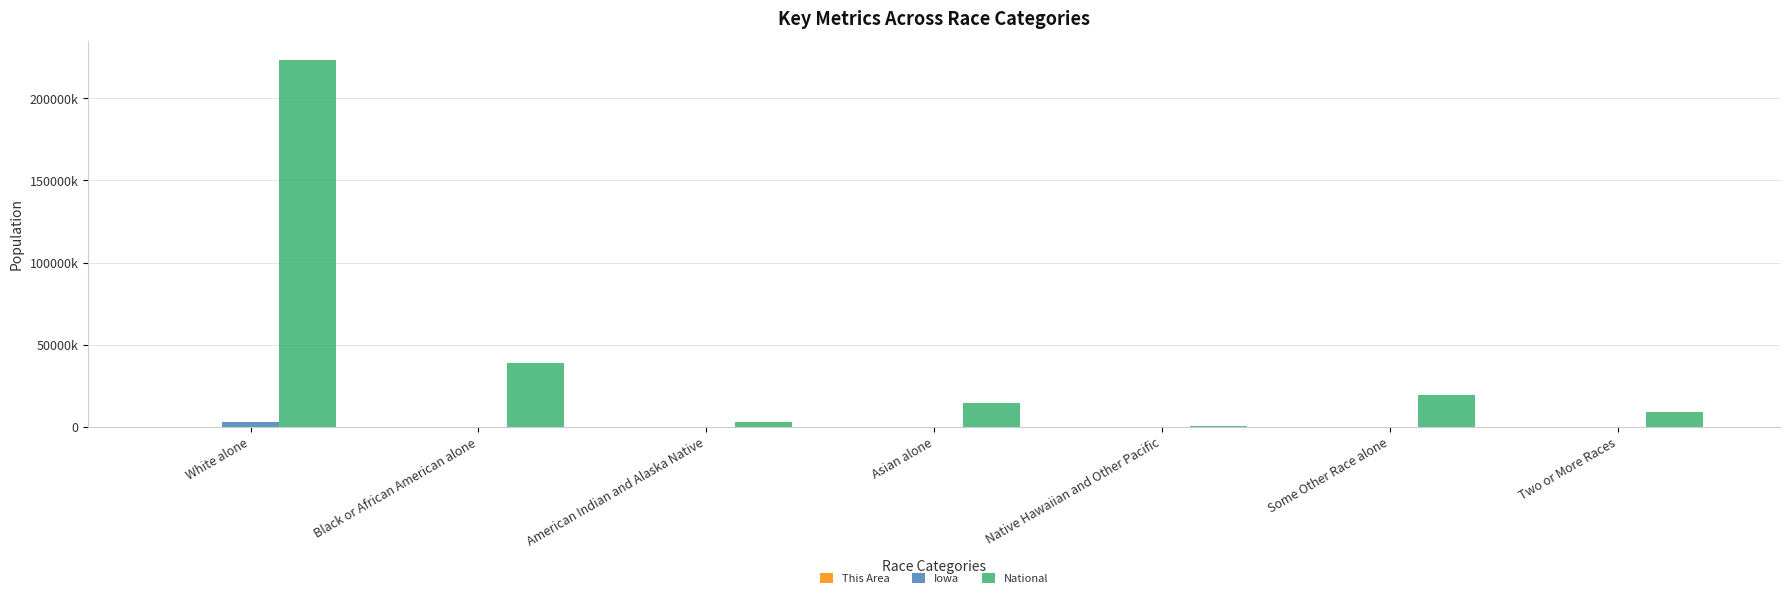

What is the difference between the maximum and second lowest values in the Iowa series?

2770477